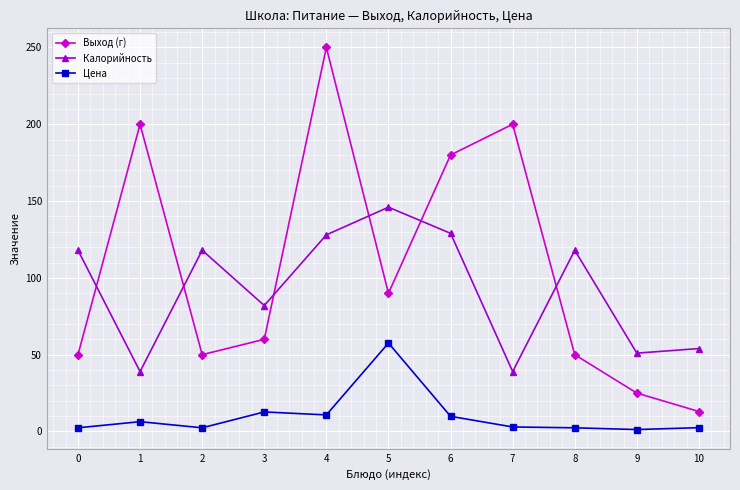

Between 7 and 9, which series saw the biggest shift?

Выход (г)